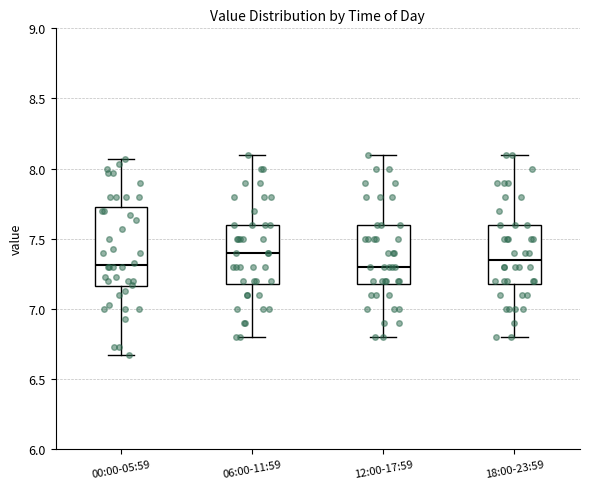

Where is the upper edge of the box for 12:00-17:59 on the y-axis? The values are not printed on the chart, so give them approximately, as read against the axis.

7.60